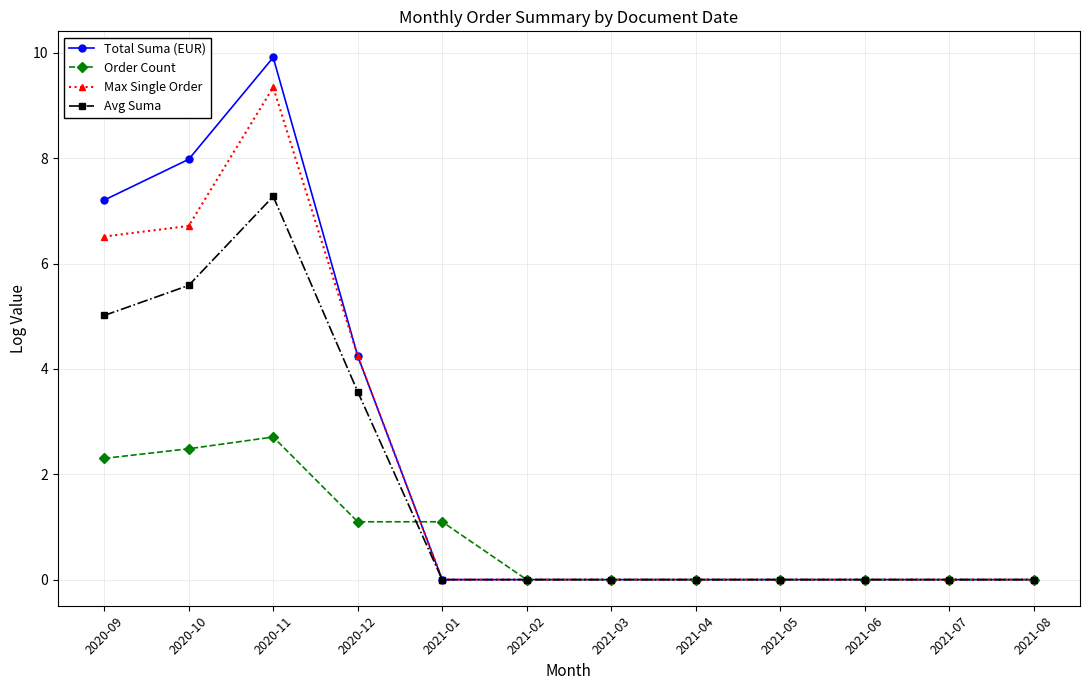

What is the sum of the Max Single Order values at 2020-10 and 2021-02?

6.7